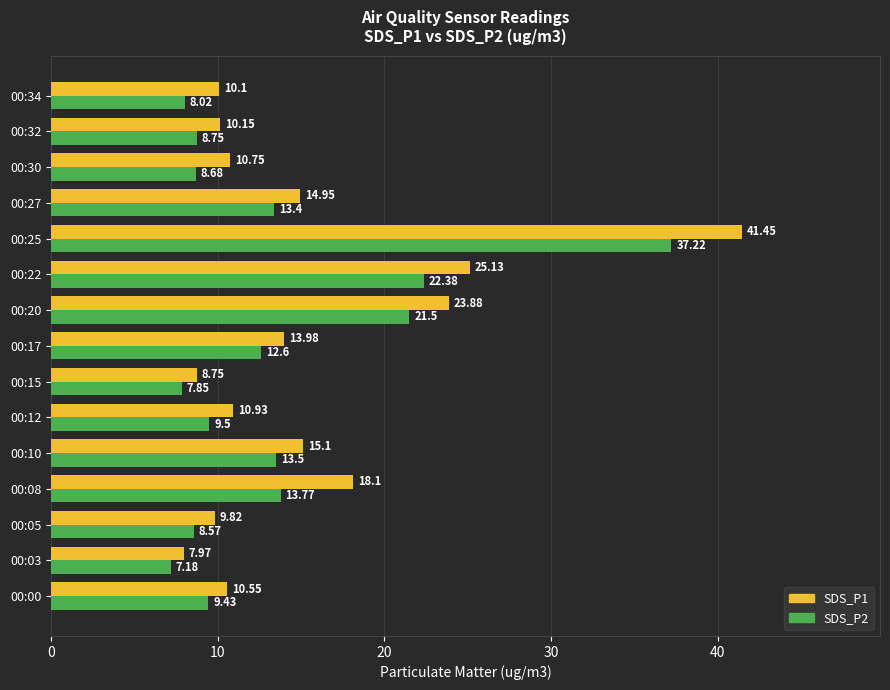

Rank the series by their maximum value, from lowest to highest.

SDS_P2, SDS_P1